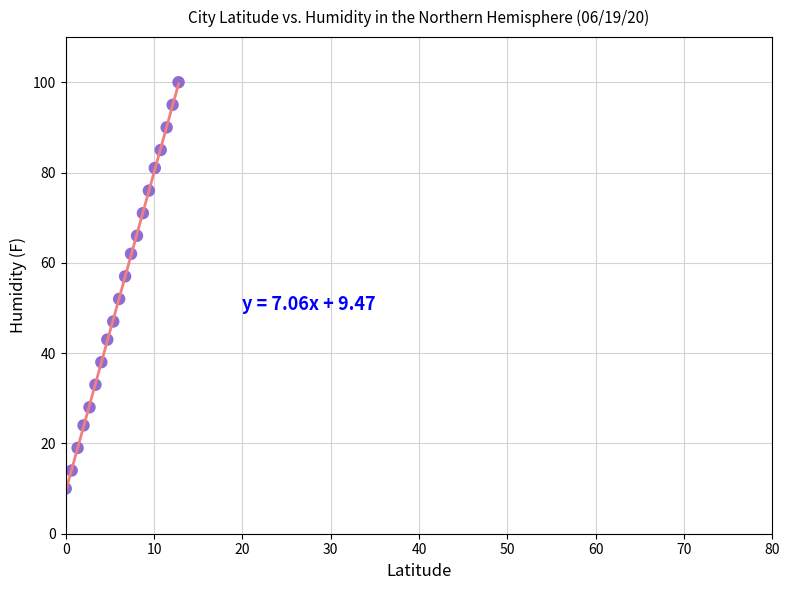

What is the range of Y values (max minus min)?

90